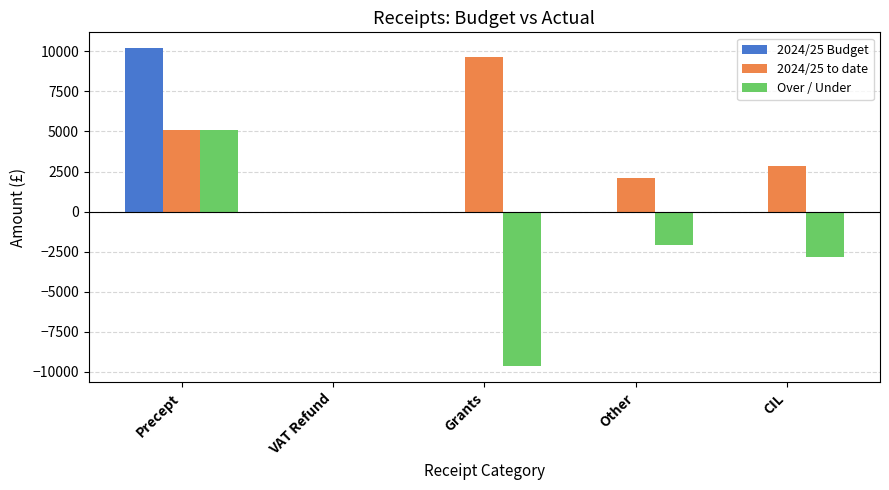

What is the greatest value displayed?

10199.0